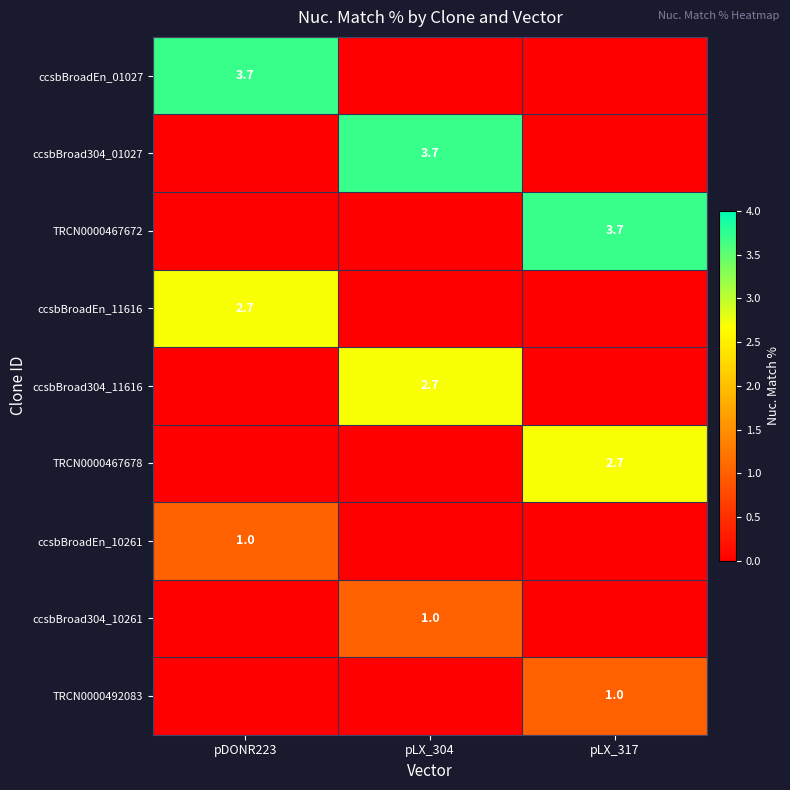

Which label corresponds to the smallest value in the chart?

pLX_304